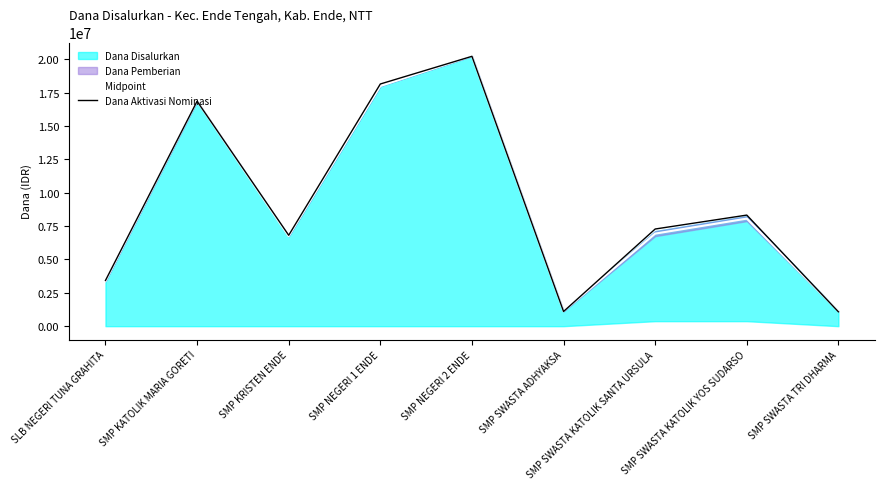

At which label is Dana Aktivasi Nominasi closest to 10652318?

SMP SWASTA KATOLIK YOS SUDARSO